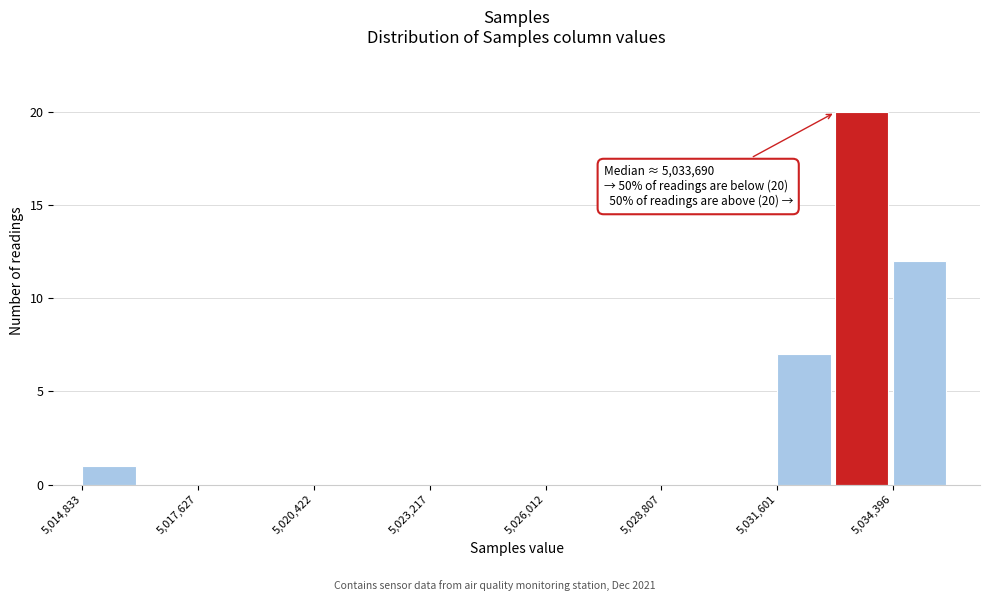

Read against the x-axis, roughly where is the centre of the tallest bar?

5033500